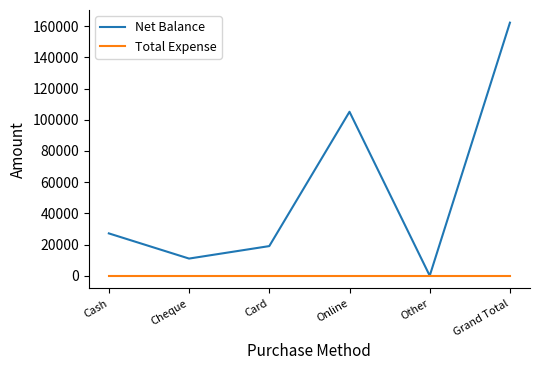

Rank the series by their average value, from lowest to highest.

Total Expense, Net Balance